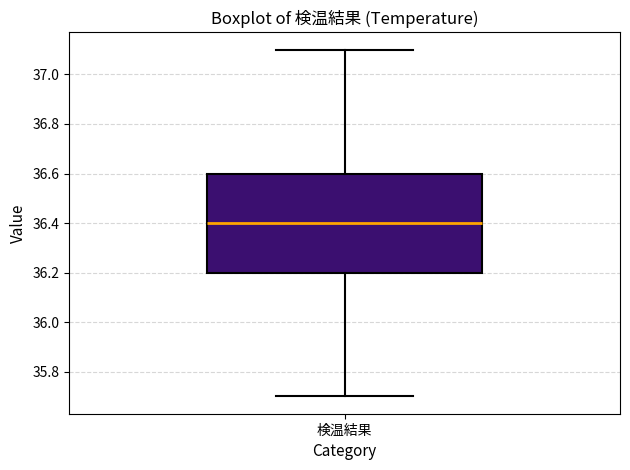

Read this box plot against the y-axis: the position of the median line, the range covered by the box, and the ends of both whiskers. The values are not printed on the chart, so give them approximately, as read against the axis.

median 36.4, box 36.2 to 36.6, whiskers 35.7 to 37.1